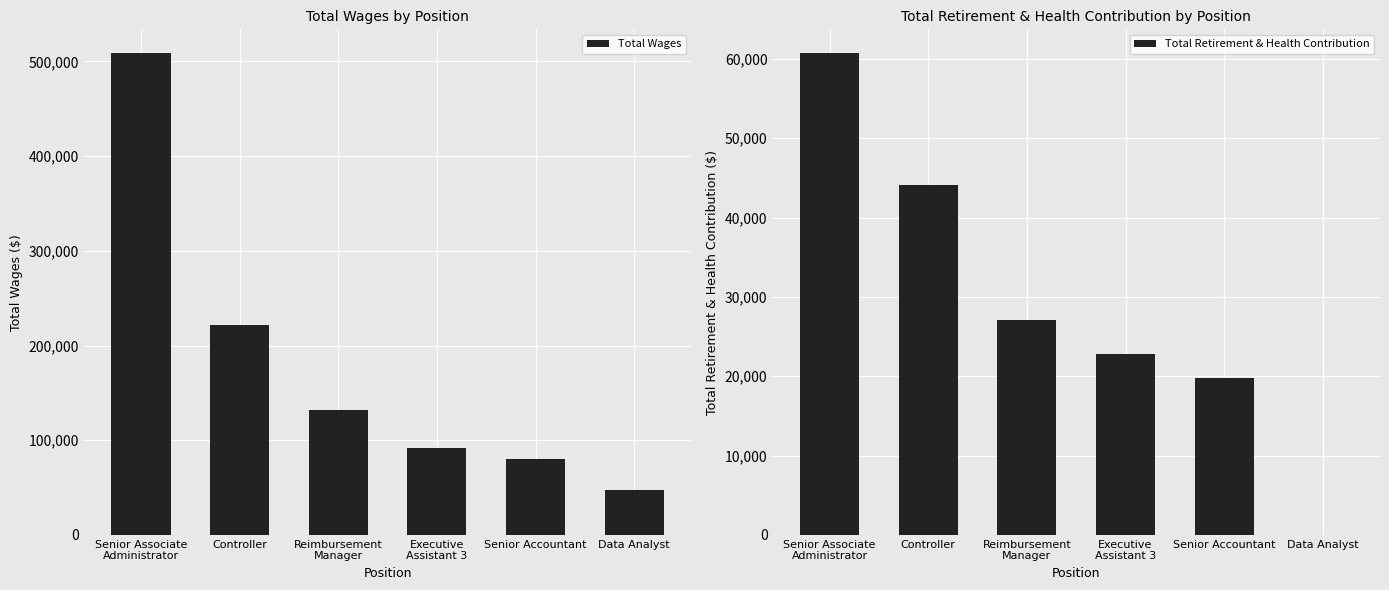

What is the maximum value shown in the chart?

508478